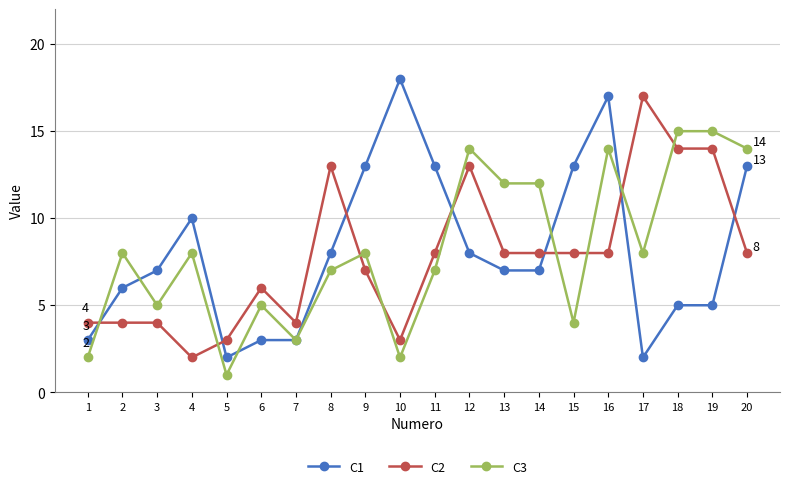

Count the number of categories in the chart.

20